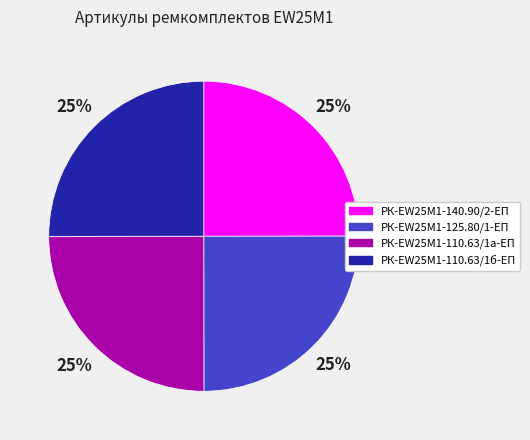

To the nearest percent, what portion does РК-EW25M1-140.90/2-ЕП represent?

25%